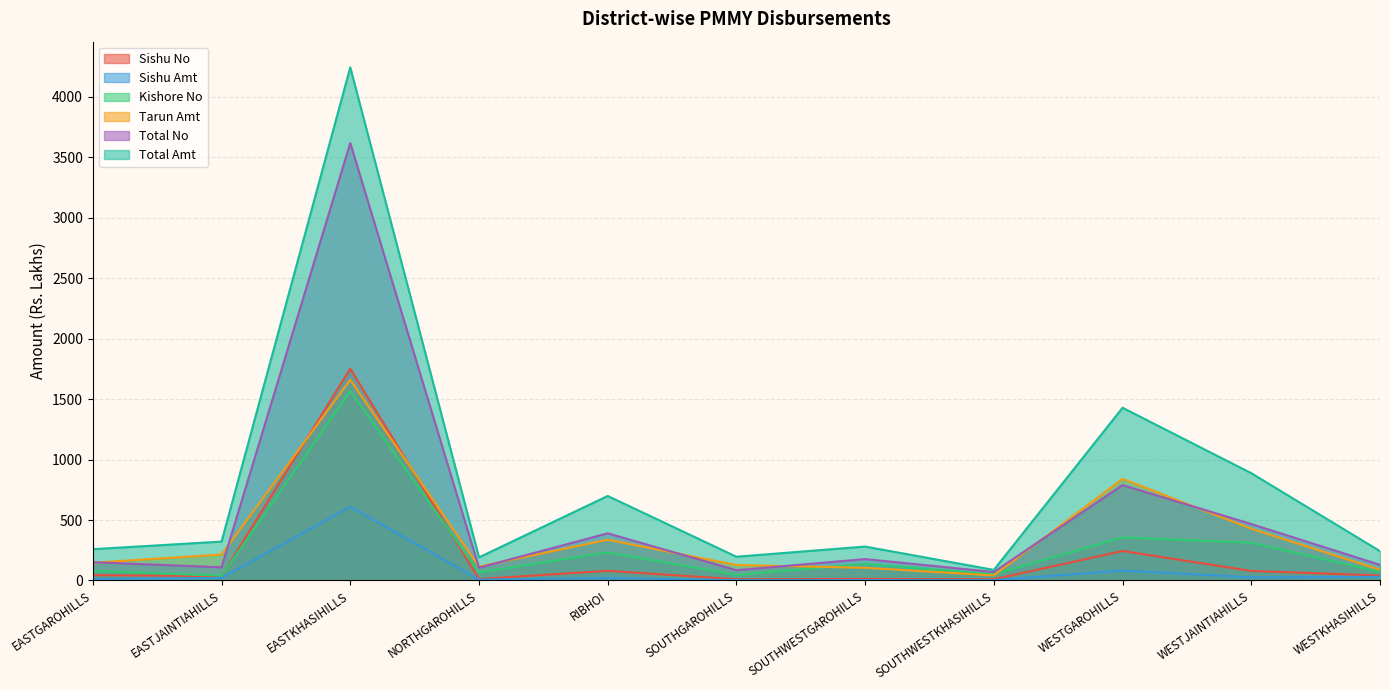

Between EASTKHASIHILLS and SOUTHGAROHILLS, which series saw the biggest shift?

Total Amt